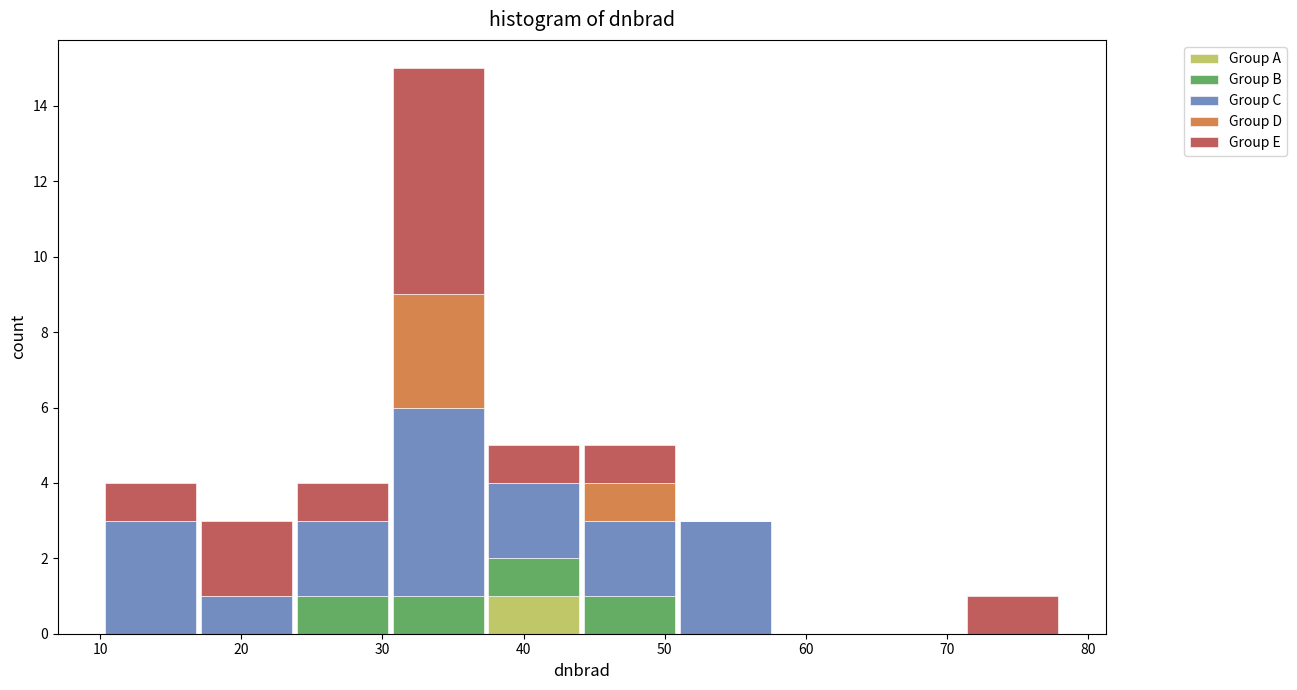

What is the total height of the stacked bar covering 31 to 37 on the x-axis? Neither the bar edges nor the heights are printed on the chart, so give them approximately, as read against the axes.

15